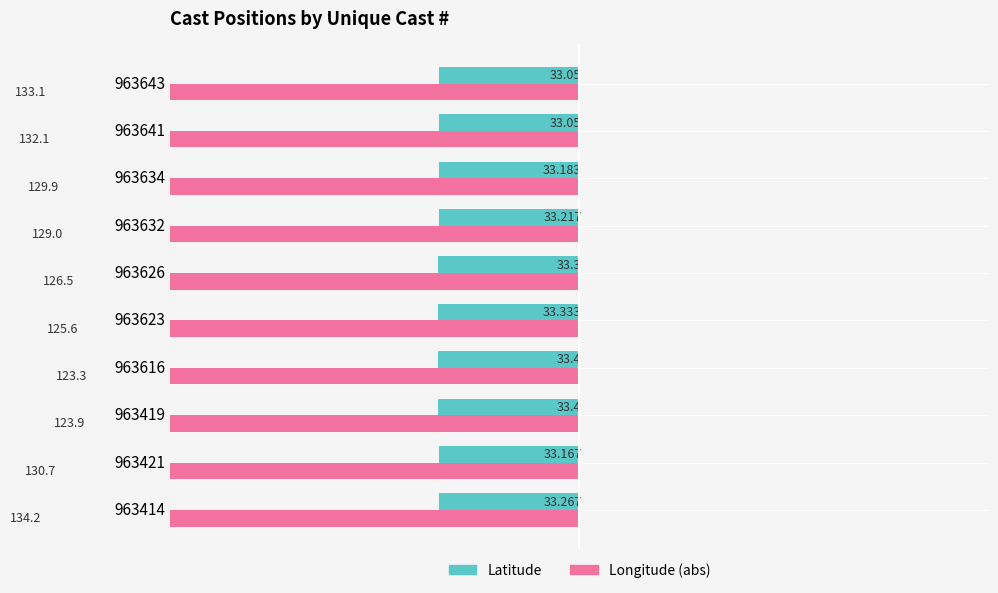

How many groups of bars are there?

10